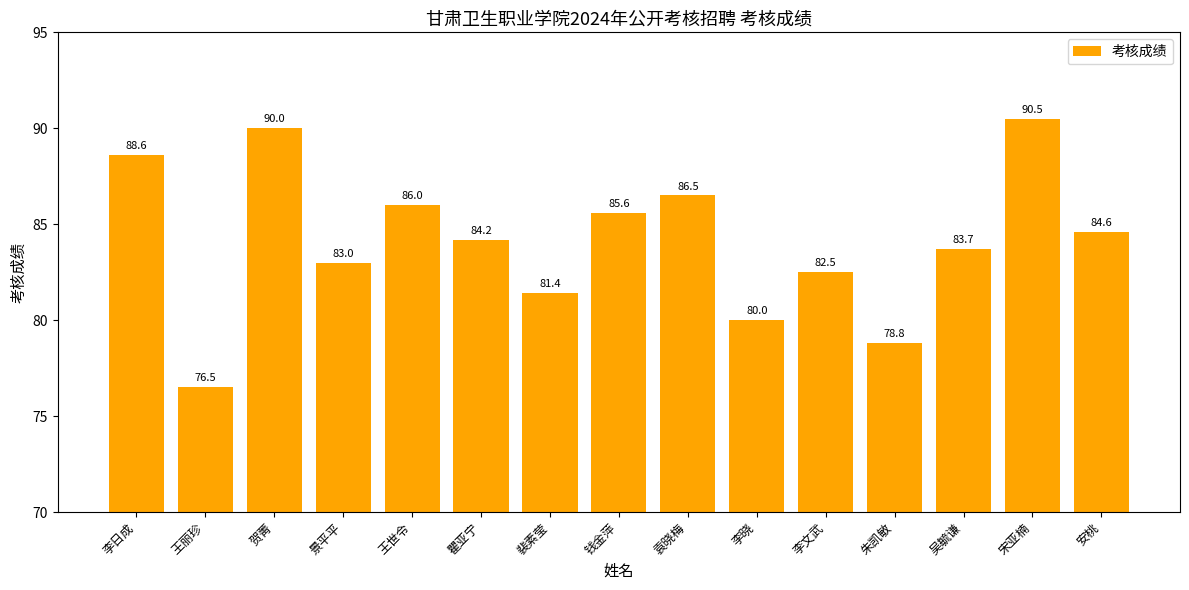

Read the value at 李文武.

82.5